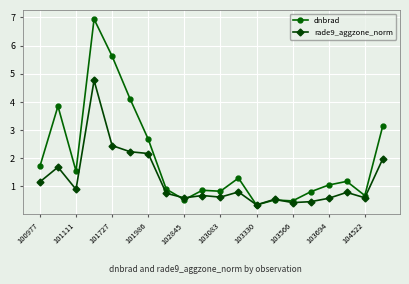

List the series in order of their peak value, lowest first.

rade9_aggzone_norm, dnbrad